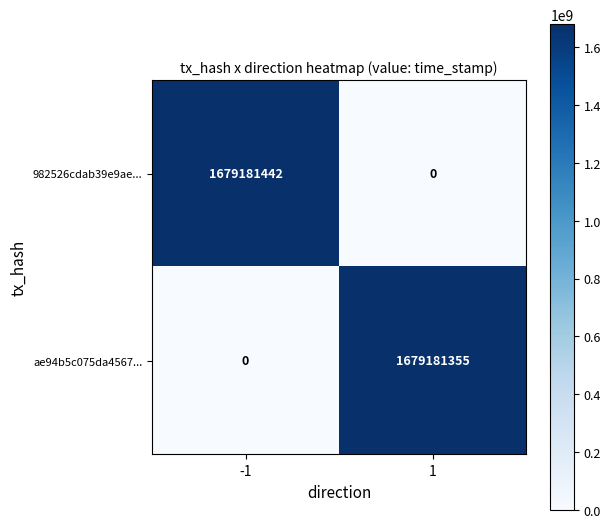

Which series changed the most between -1 and 1?

982526cdab39e9ae...